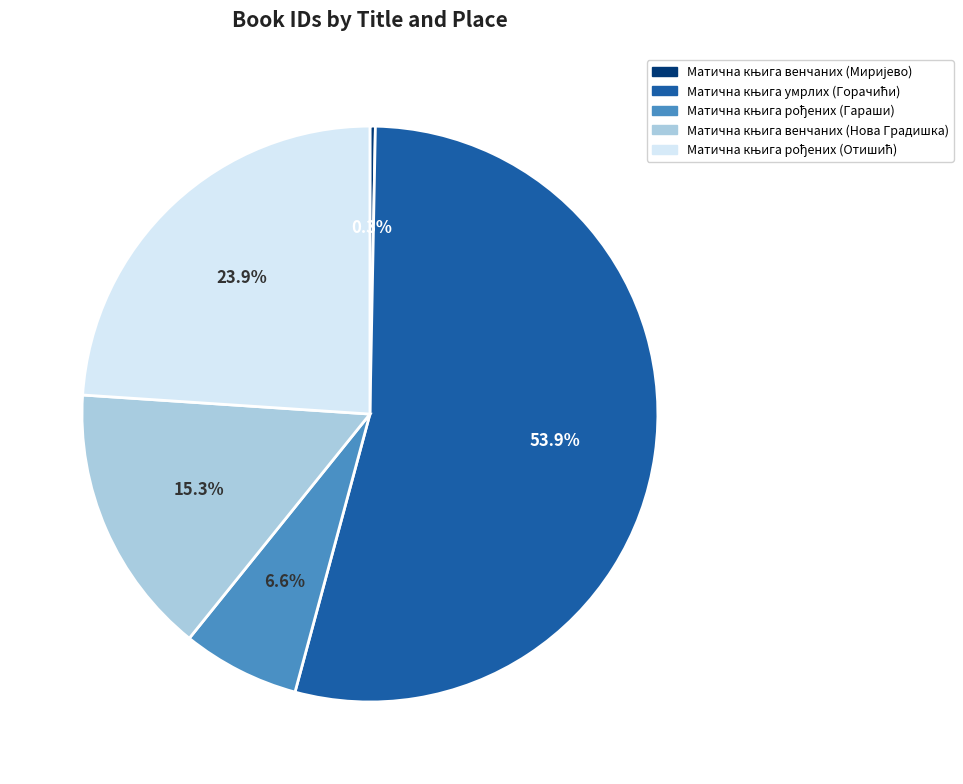

Does any single category account for the majority?

Yes